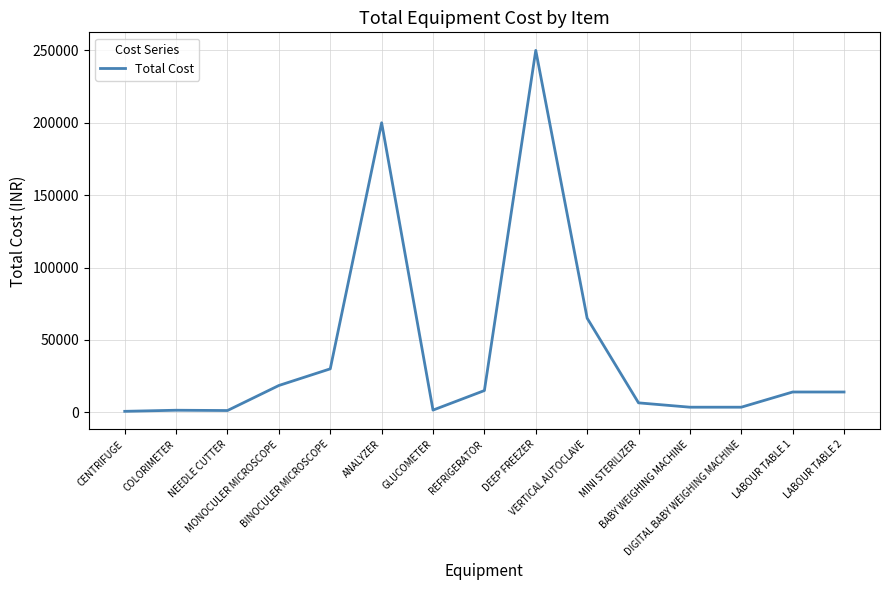

Is this an area chart (filled region under the line)?

No